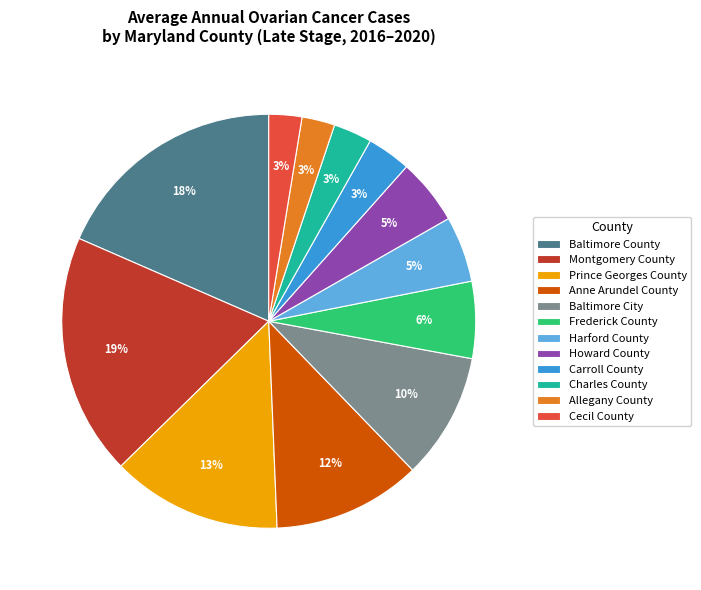

What is the ratio of the value at Prince Georges County to the value at Montgomery County?

0.7